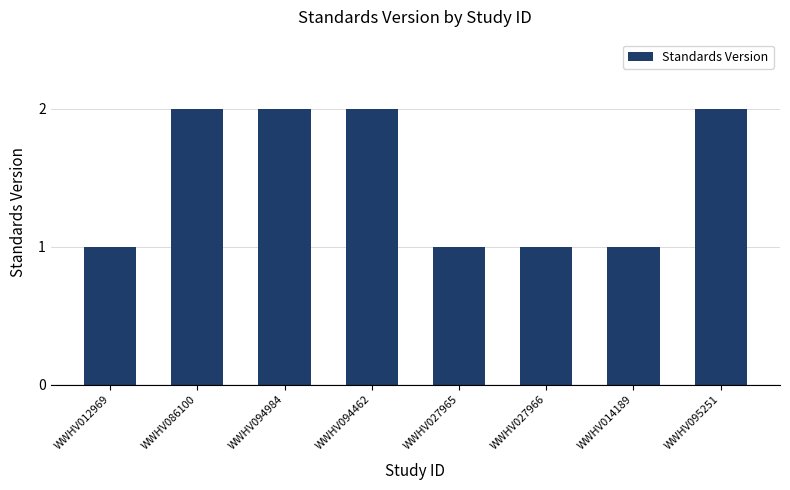

What is the sum of the values at WWHV086100 and WWHV095251?

4